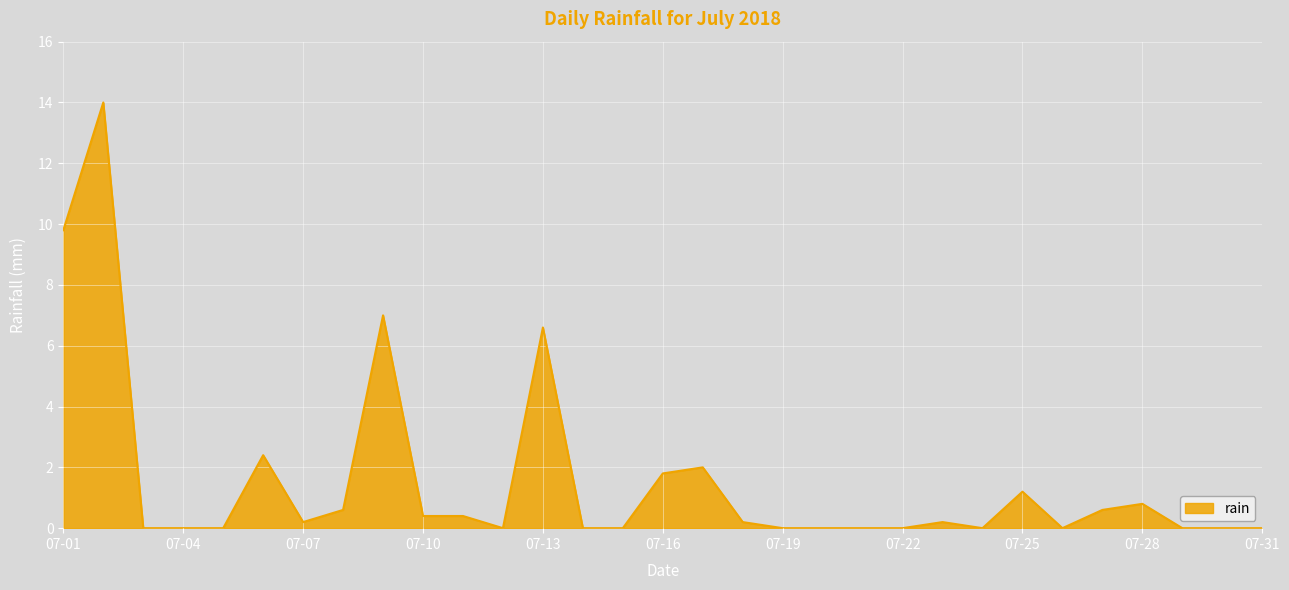

Reading left to right, transcribe all the data shown in this chart.

9.8	14.0	0.0	0.0	0.0	2.4	0.2	0.6	7.0	0.4	0.4	0.0	6.6	0.0	0.0	1.8	2.0	0.2	0.0	0.0	0.0	0.0	0.2	0.0	1.2	0.0	0.6	0.8	0.0	0.0	0.0